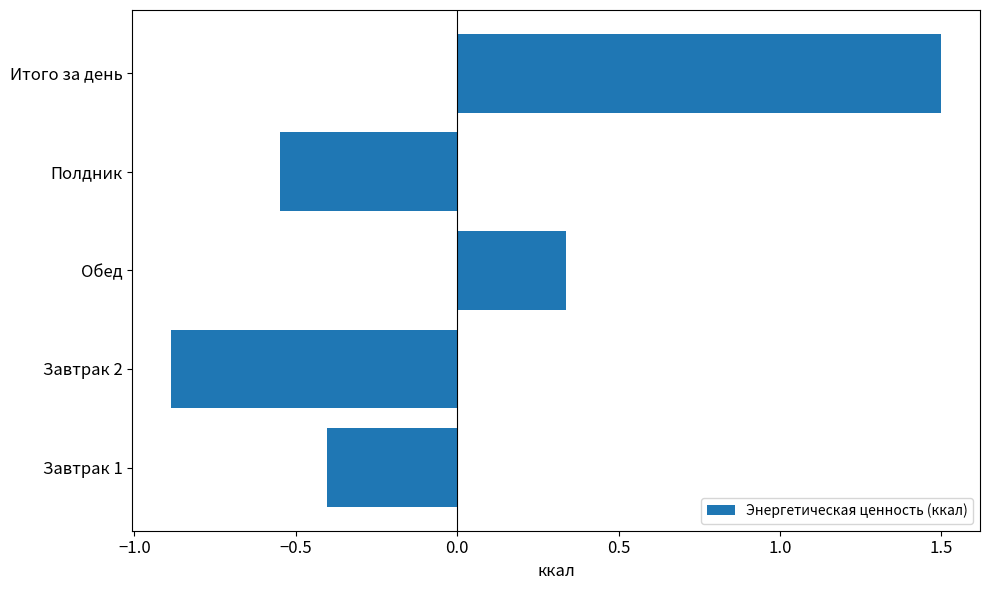

Count the number of data series in this chart.

1